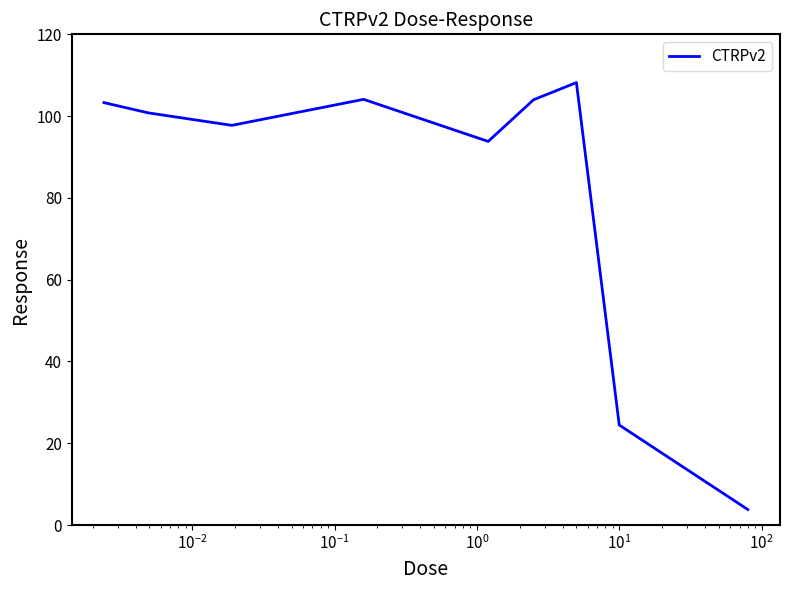

What is the difference between the maximum and minimum values?

104.4